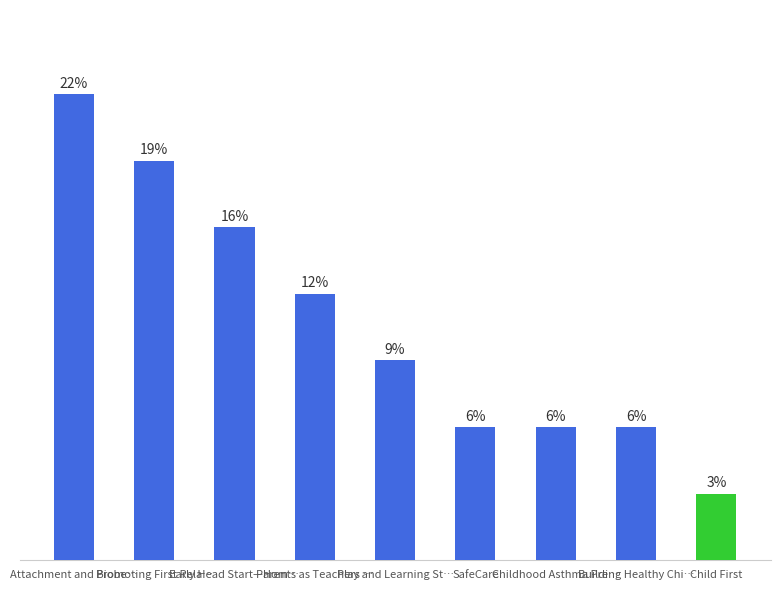

Rank the categories by value from lowest to highest.

Child First, SafeCare, Childhood Asthma Pre…, Building Healthy Chi…, Play and Learning St…, Parents as Teachers …, Early Head Start—Hom…, Promoting First Rela…, Attachment and Biobe…